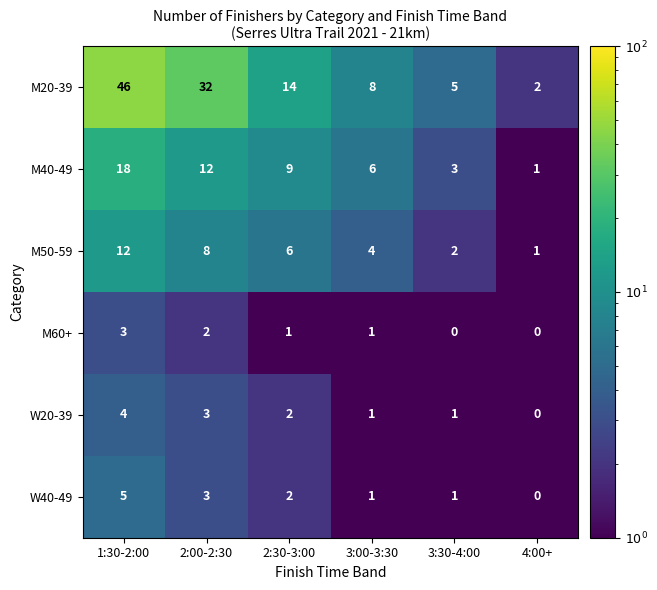

Is it true that M50-59 equals 9 at 2:30-3:00?

False